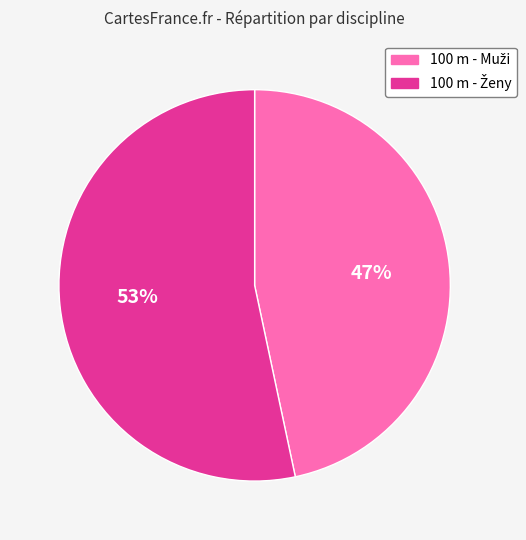

Is there a majority slice in this chart?

Yes